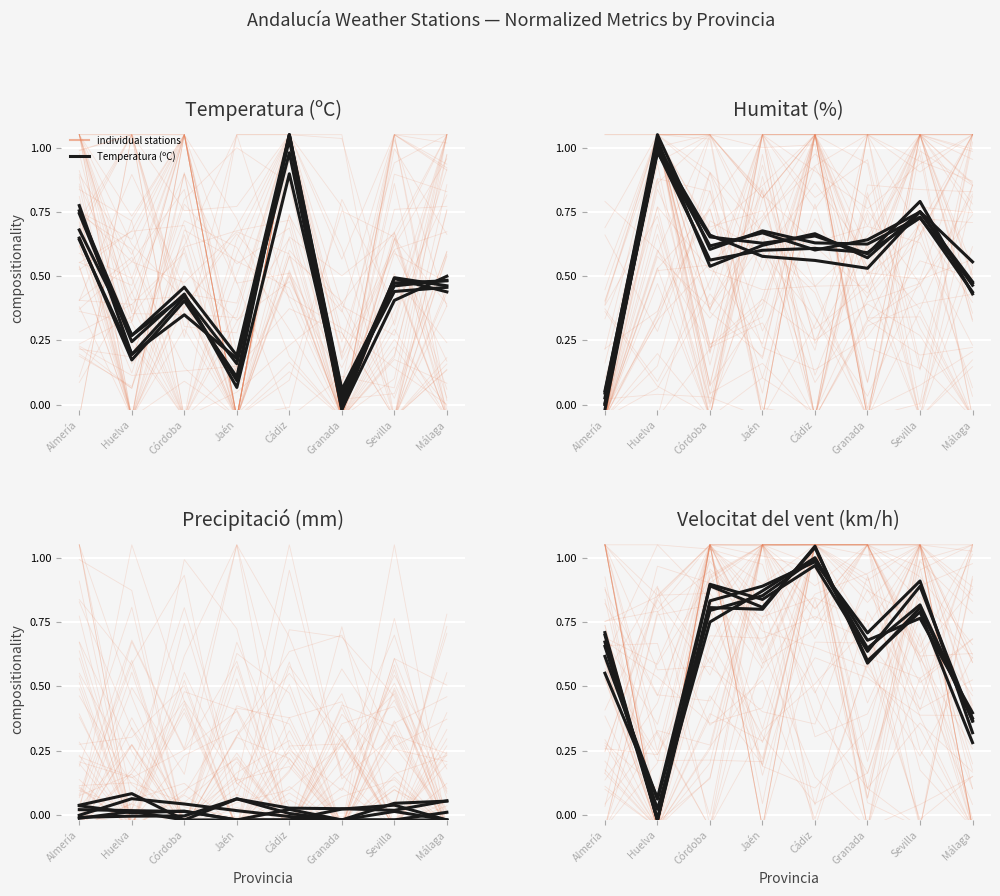

What position from the left is Granada?

6